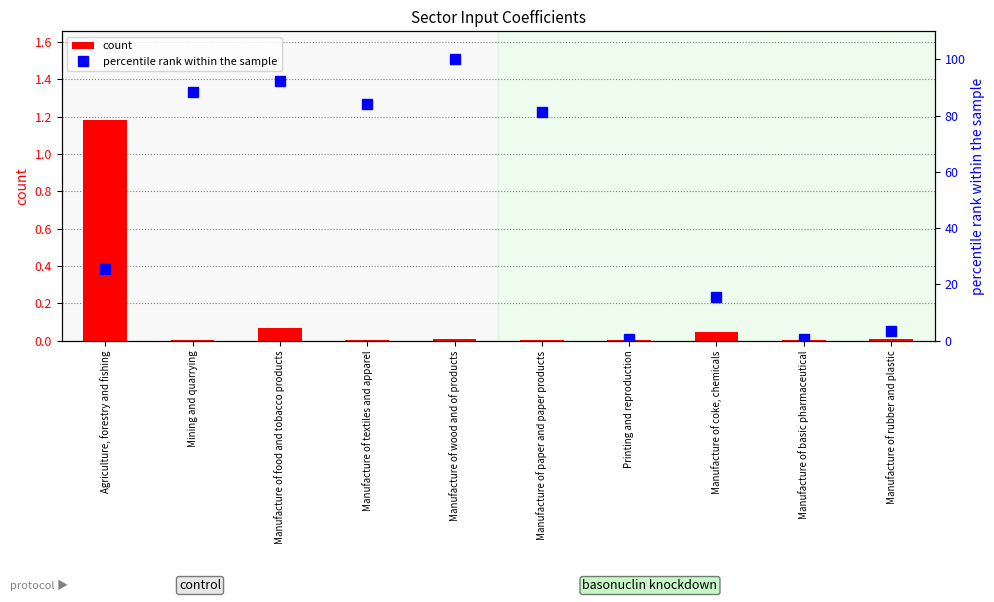

What is the label of the 7th bar from the left?

Printing and reproduction